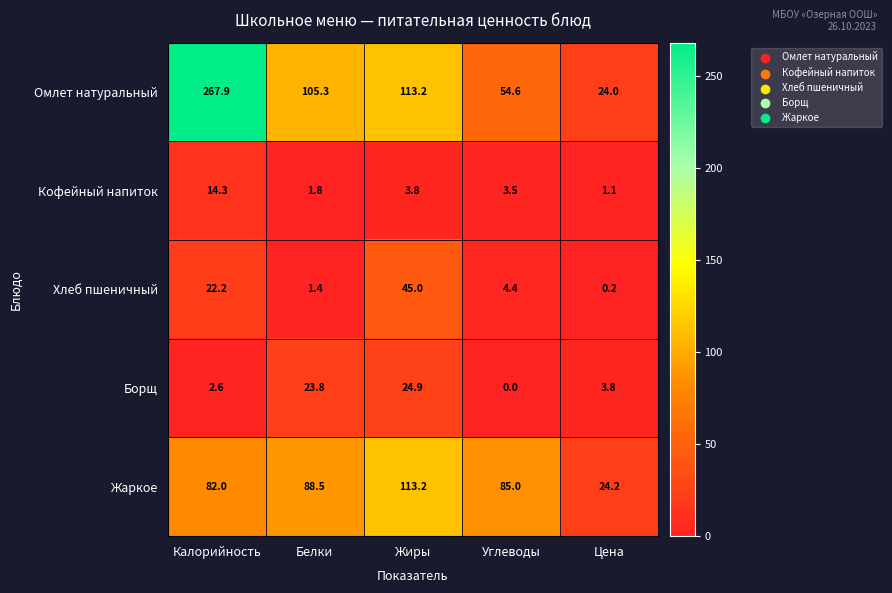

True or false: Борщ has a value of 2.3 at Цена.

False